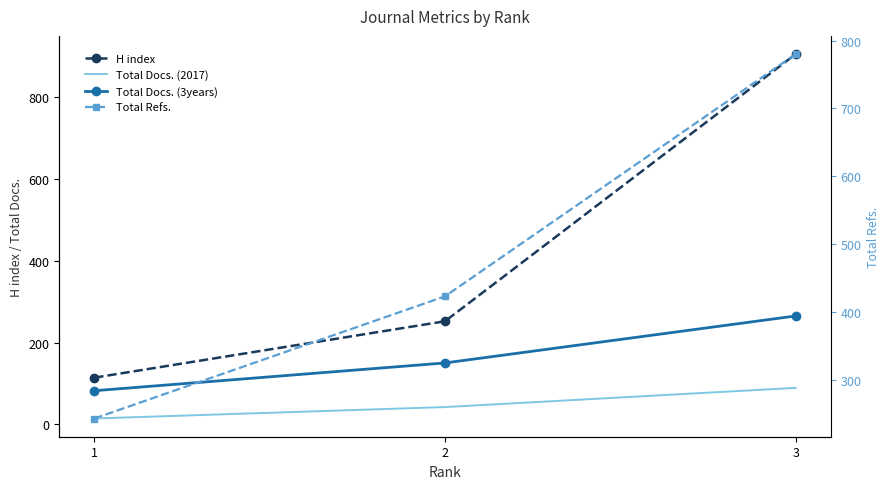

At which category does the chart reach its peak across all series?

3